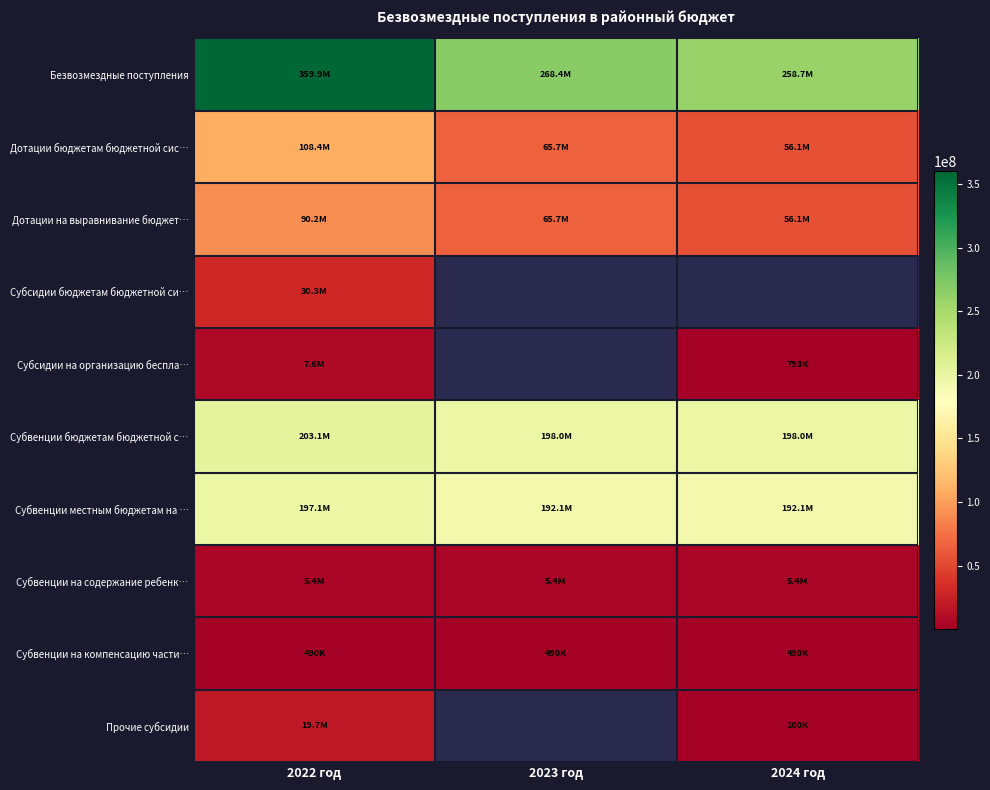

List the labels in order of Субвенции на компенсацию части… value, largest first.

2022 год, 2023 год, 2024 год